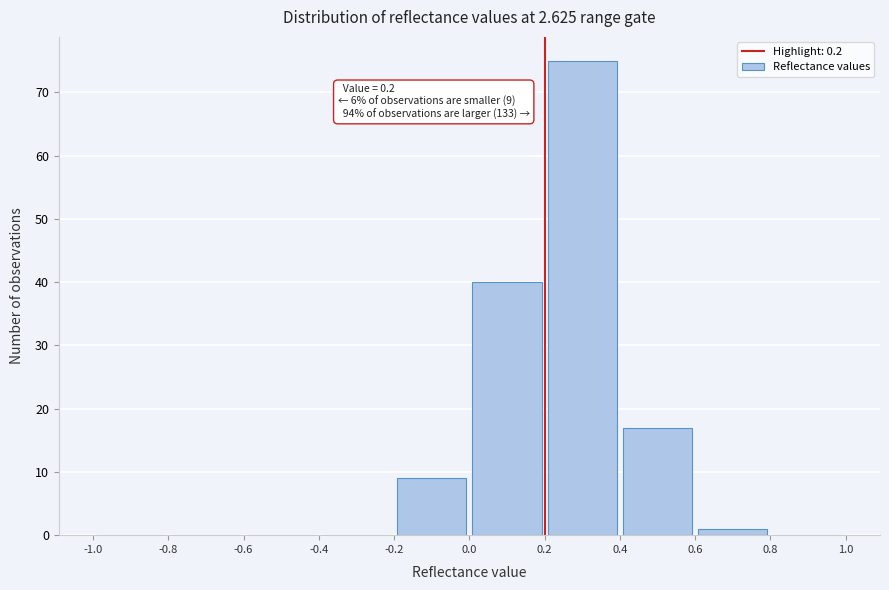

Over which range of the x-axis is the bar tallest?

0.2 to 0.4